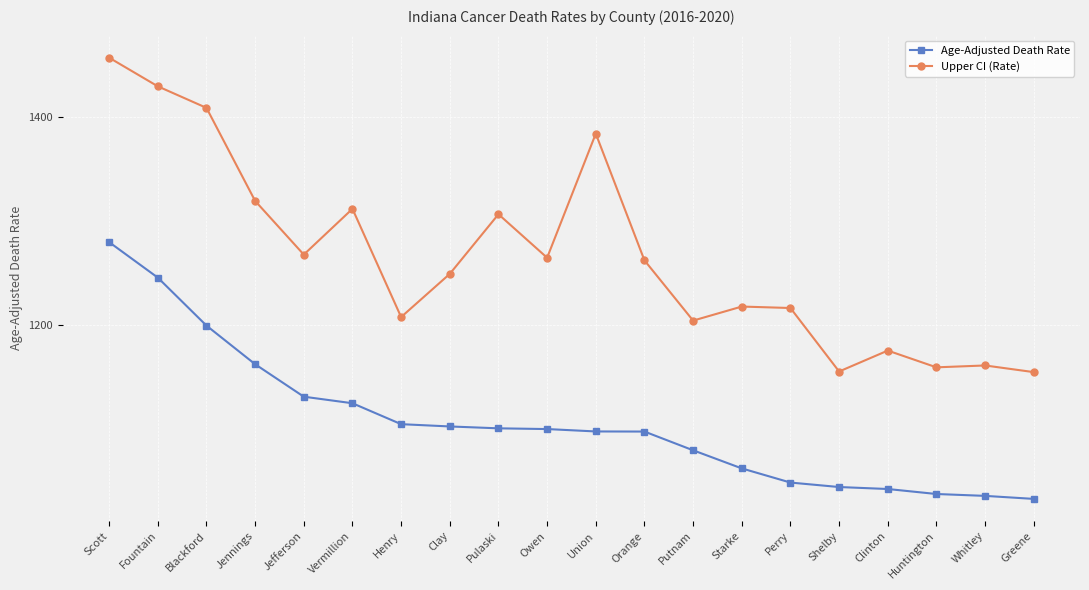

What is the maximum value shown in the chart?

1456.6